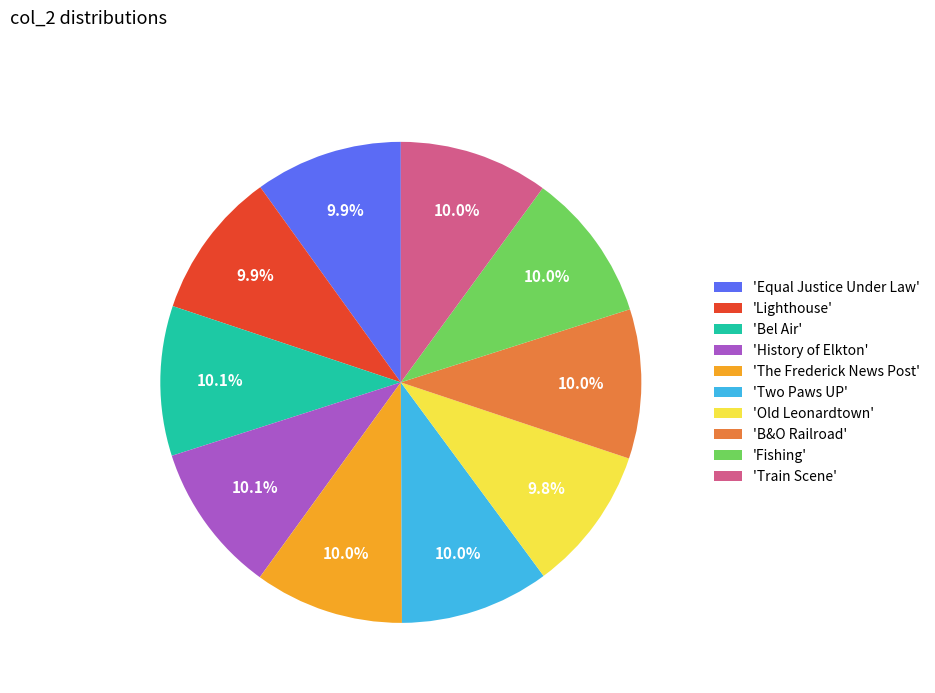

Combined, do 'History of Elkton' and 'Bel Air' account for over 50%?

No